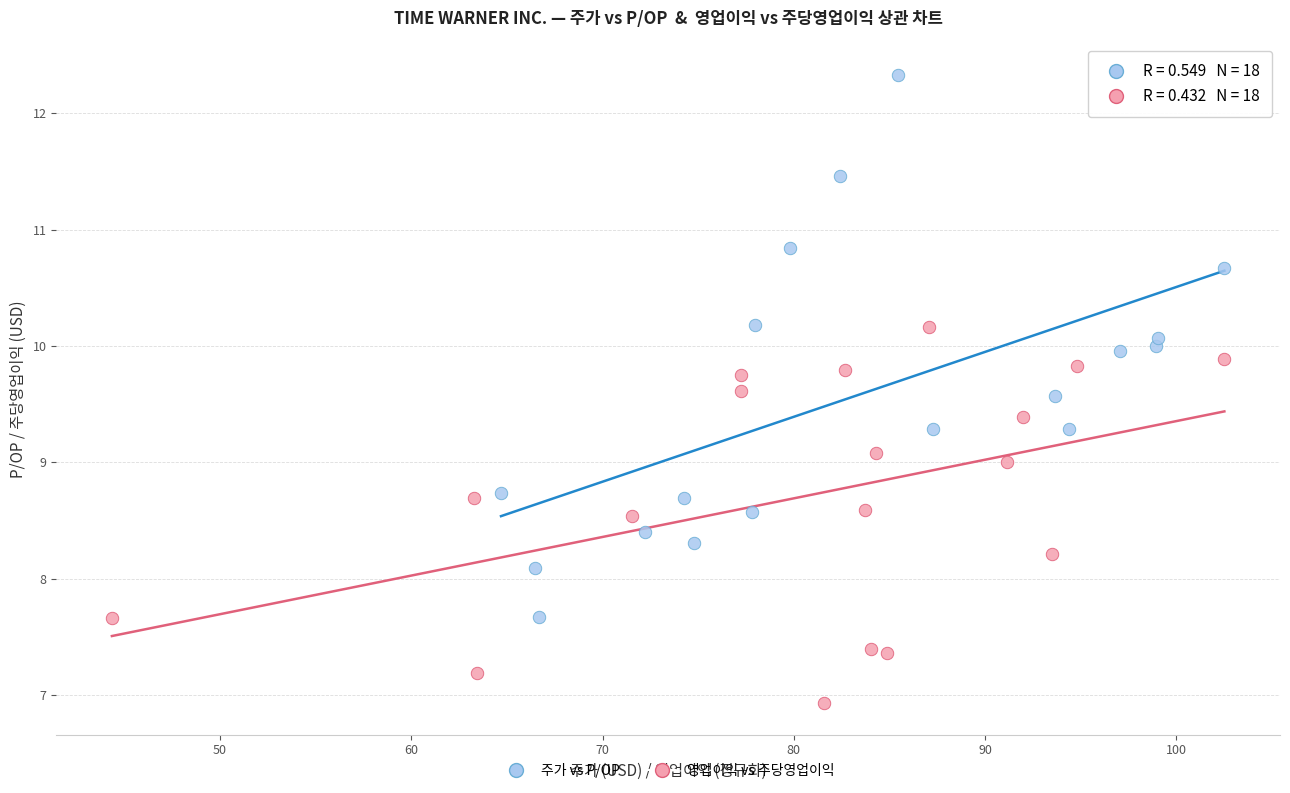

What are all the series names shown in the legend?

주가 vs P/OP, 영업이익 vs 주당영업이익